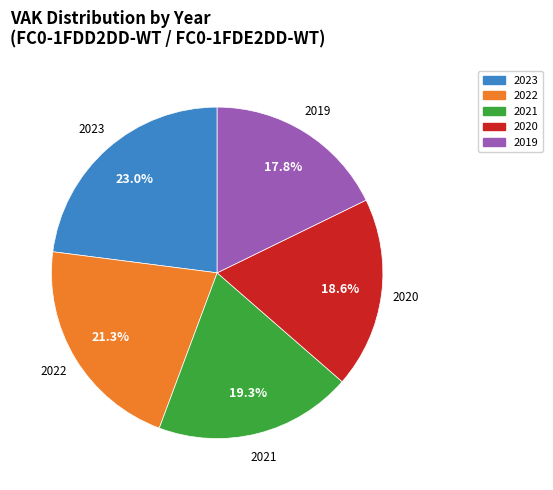

Is there a majority slice in this chart?

No